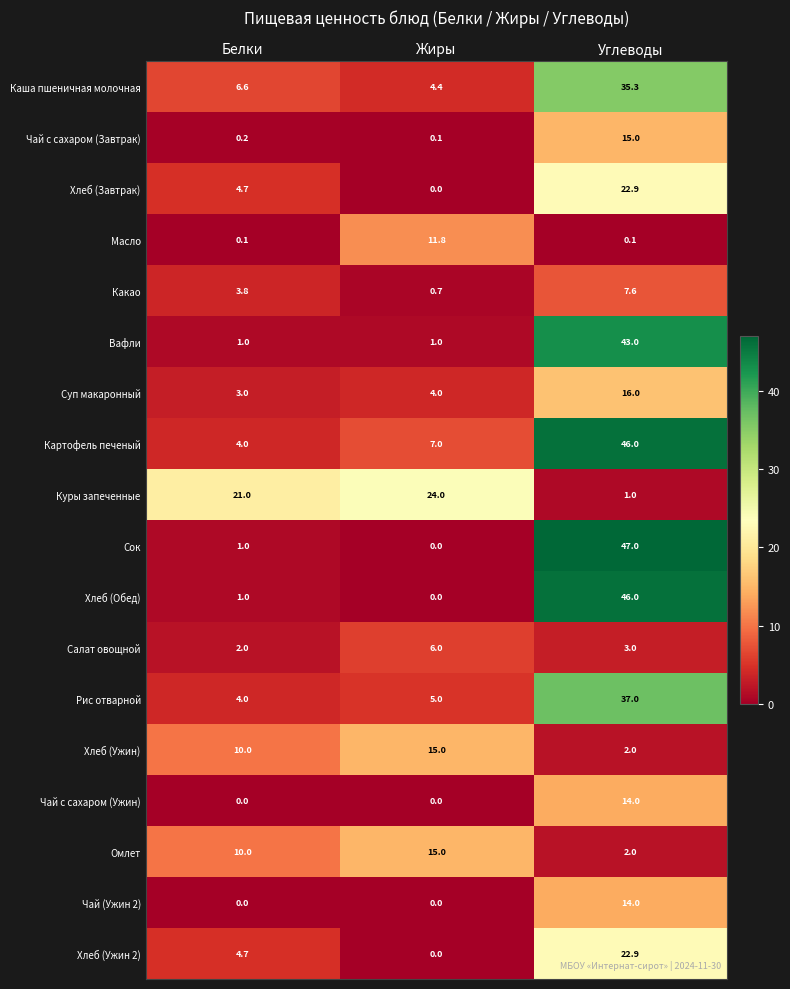

Rank the categories by Хлеб (Ужин) value from highest to lowest.

Жиры, Белки, Углеводы